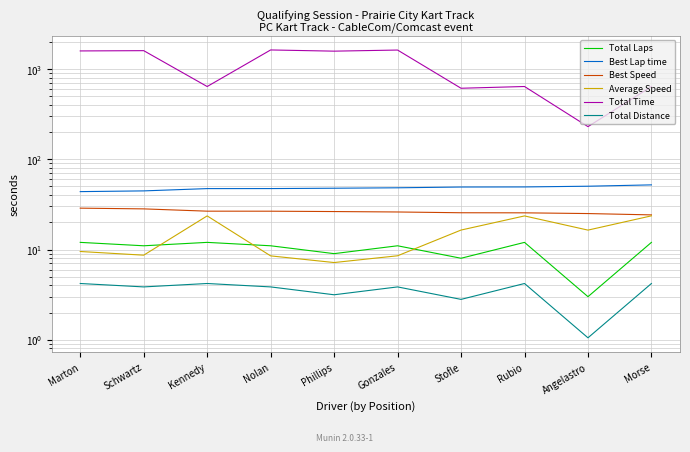

Reading left to right, list all the values displayed in this chart.

Total Laps: 12.0	11.0	12.0	11.0	9.0	11.0	8.0	12.0	3.0	12.0
Best Lap time: 43.8	44.7	47.3	47.4	47.8	48.3	49.3	49.4	50.3	52.1
Best Speed: 28.7	28.2	26.6	26.6	26.4	26.1	25.6	25.5	25.0	24.2
Average Speed: 9.5	8.7	23.6	8.5	7.2	8.5	16.4	23.6	16.4	23.6
Total Time: 1590.2	1601.3	641.1	1630.4	1581.4	1626.4	613.4	641.4	230.3	640.0
Total Distance: 4.2	3.9	4.2	3.9	3.1	3.9	2.8	4.2	1.1	4.2